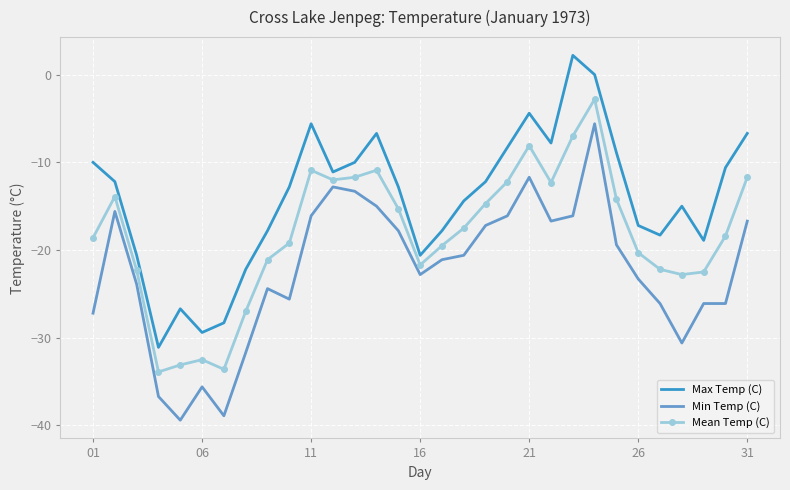

List the series in order of their overall mean, highest first.

Max Temp (C), Mean Temp (C), Min Temp (C)